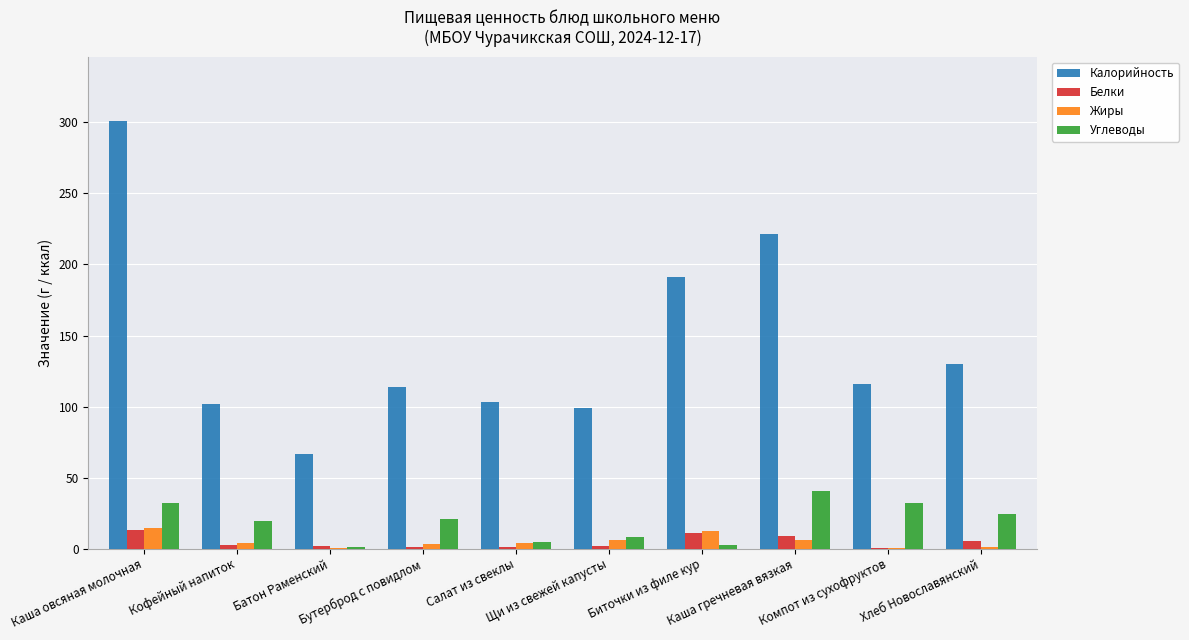

What is the greatest value displayed?

301.1